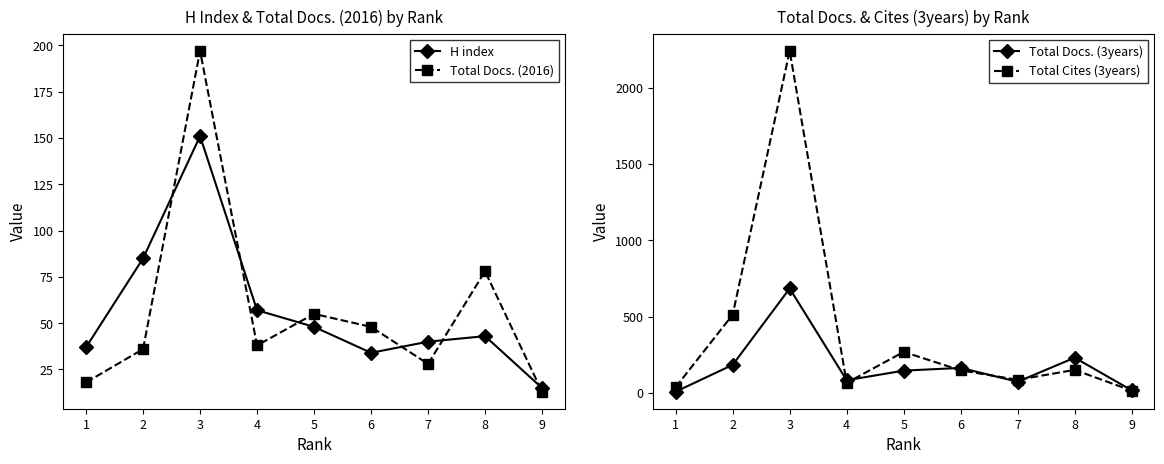

True or false: Total Docs. (2016) and H index intersect in this chart.

True